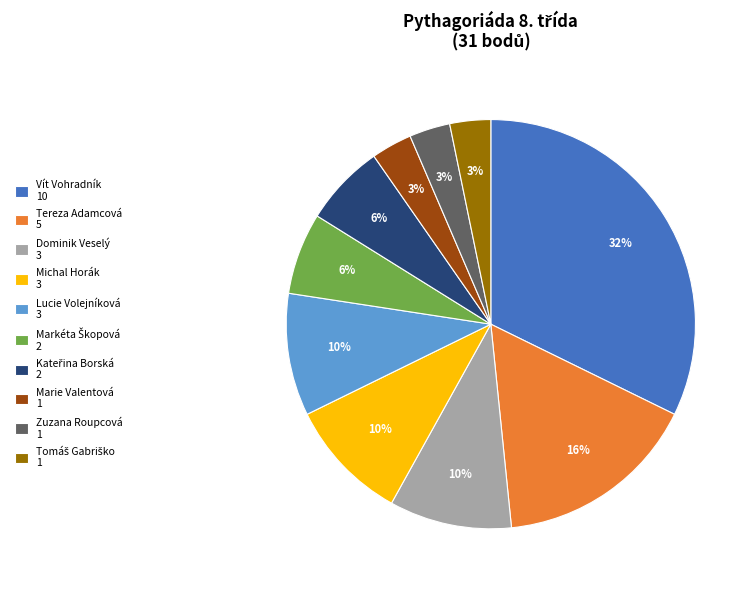

Which has a higher value, Dominik Veselý 3 or Vít Vohradník 10?

Vít Vohradník 10